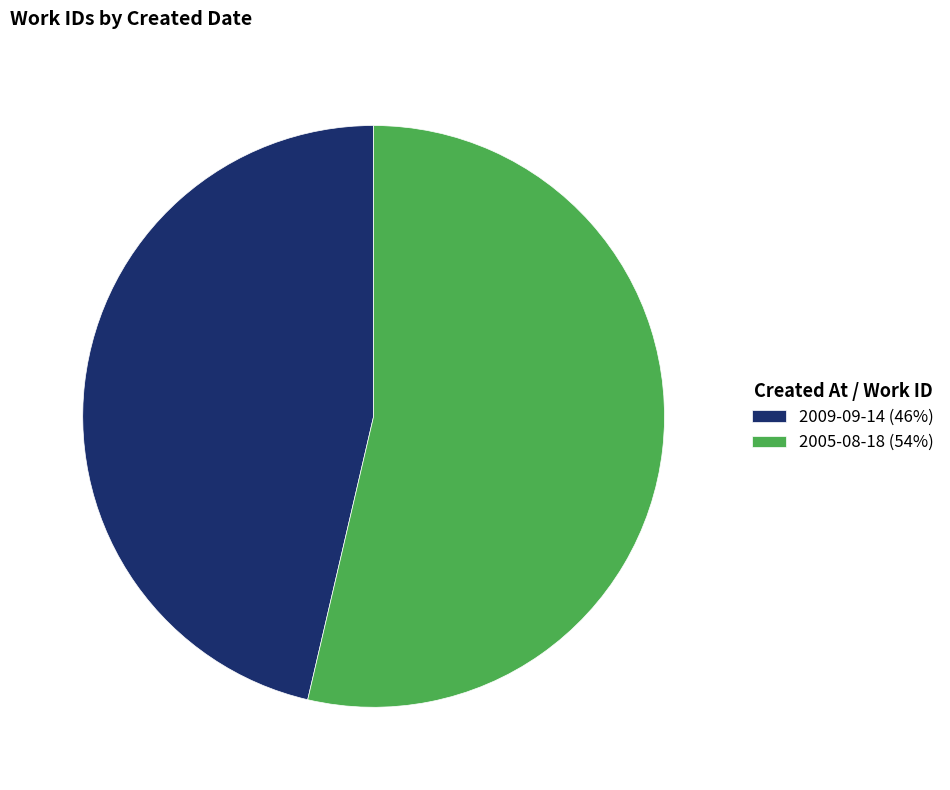

Which has a higher value, 2005-08-18 (54%) or 2009-09-14 (46%)?

2005-08-18 (54%)